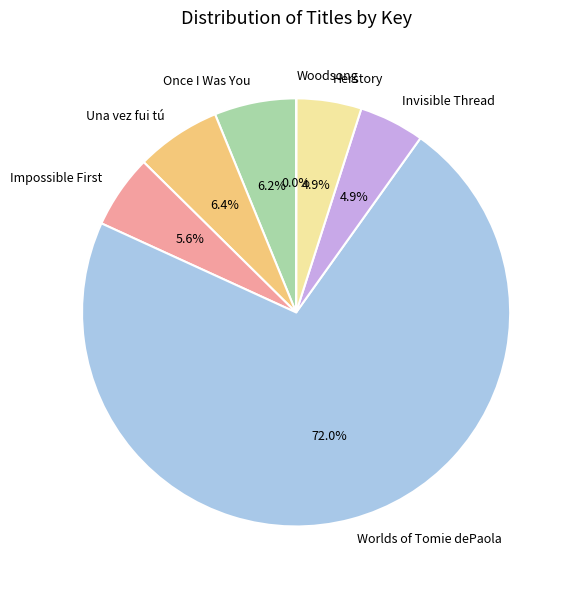

Which category has the biggest portion of the pie?

Worlds of Tomie dePaola